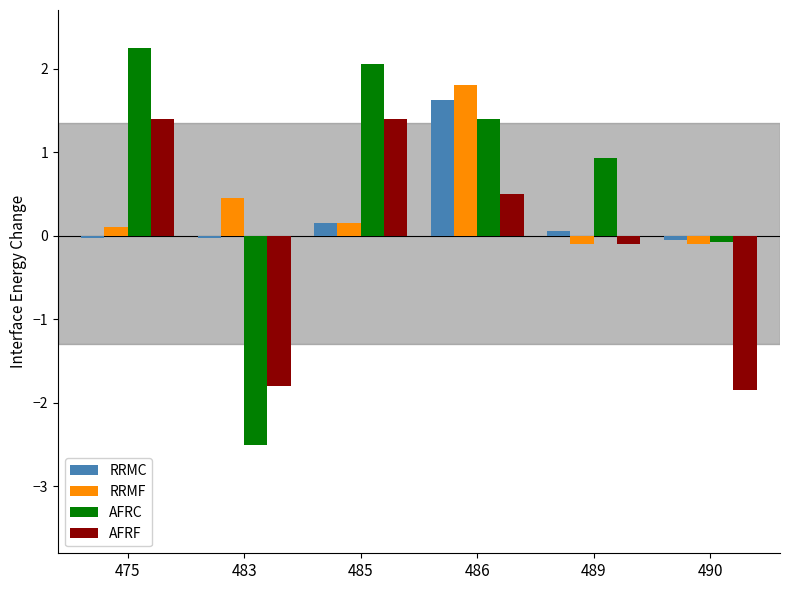

What is the minimum value shown in the chart?

-2.5